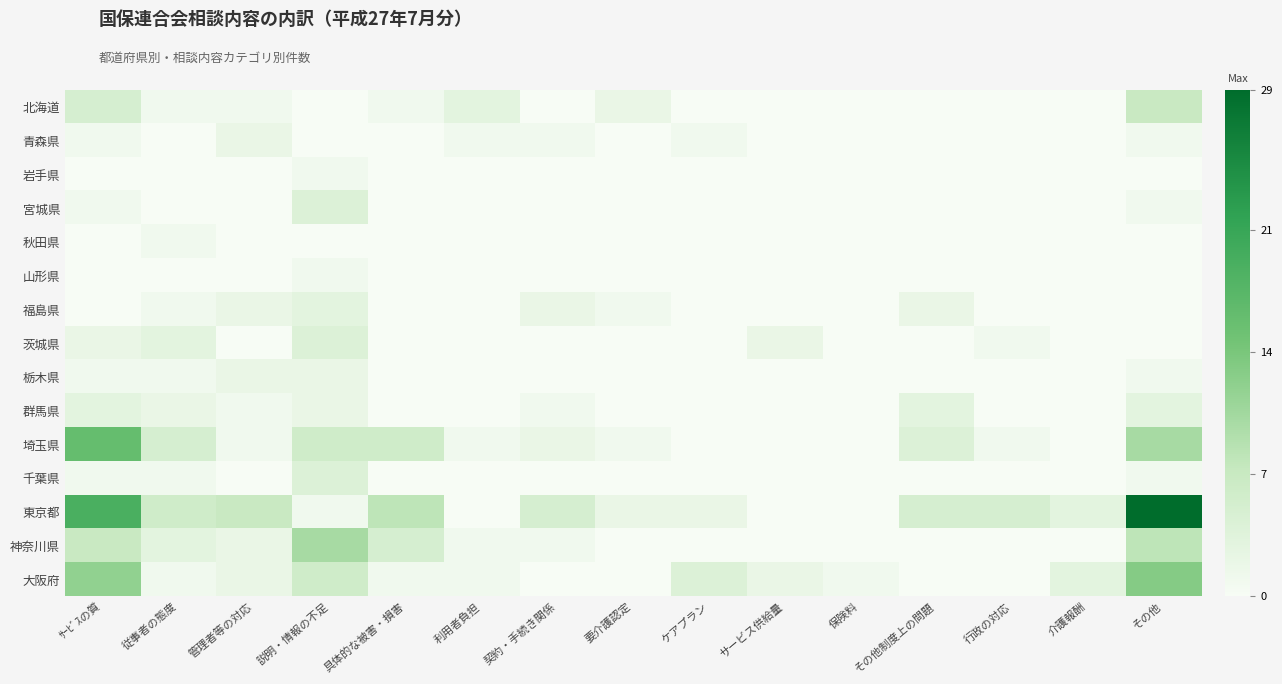

Which has a higher value, 契約・手続き関係 or 管理者等の対応?

管理者等の対応